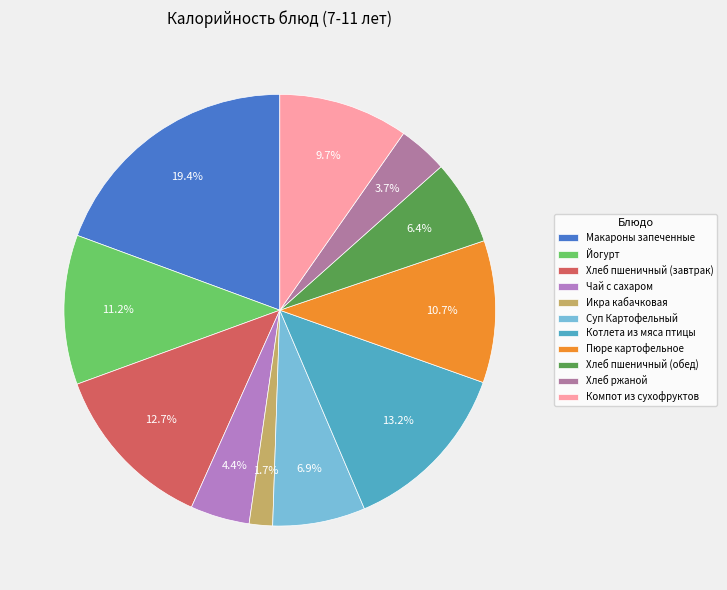

True or false: Икра кабачковая accounts for 13% of the total.

False